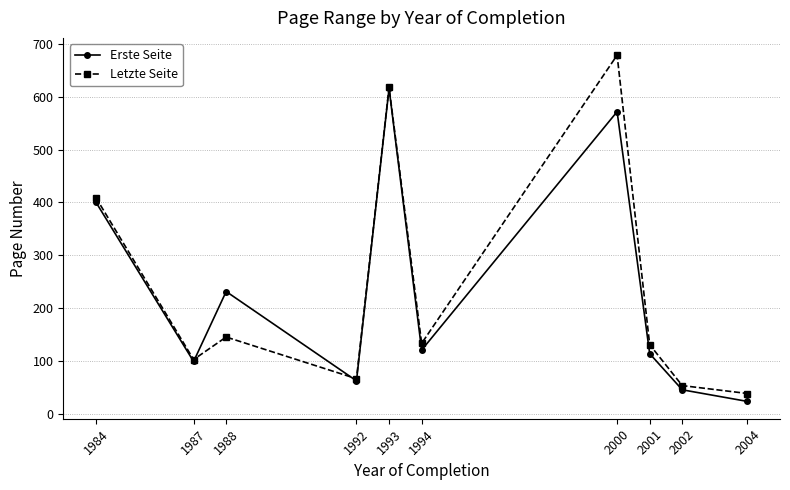

What is the maximum value for Letzte Seite?

679.0